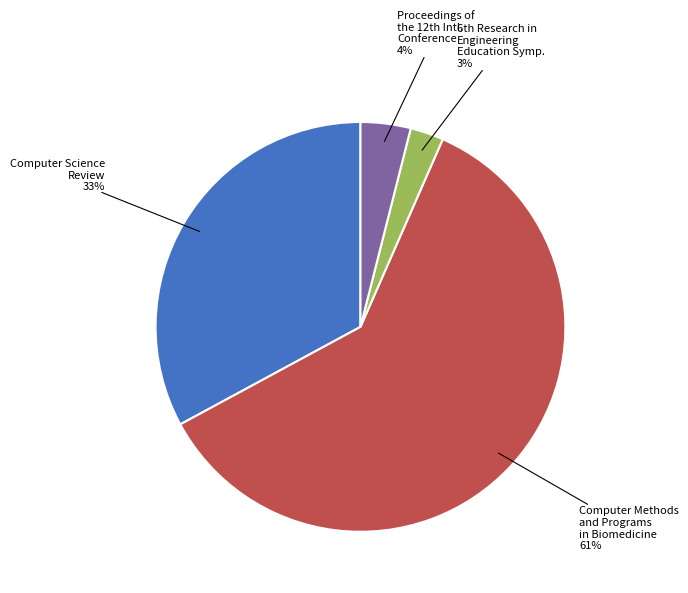

To the nearest percent, what is the average slice percentage?

25%